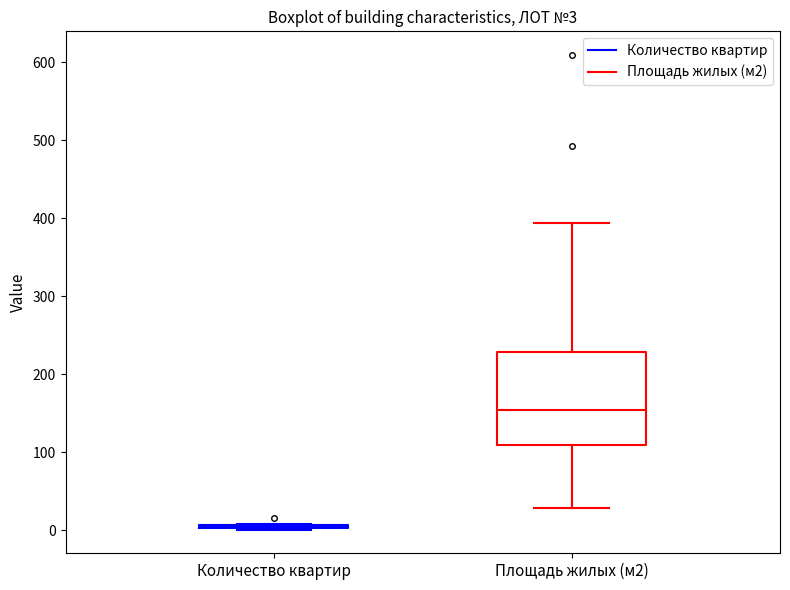

Which box is the tallest, from its lower edge to its upper edge?

Площадь жилых (м2)